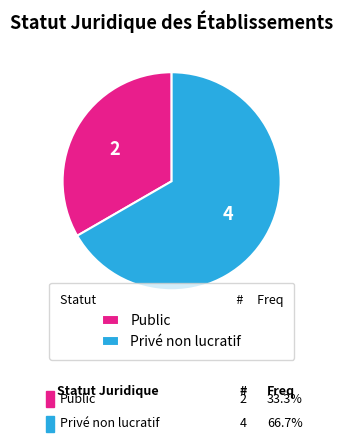

Which has a higher value, Privé non lucratif or Public?

Privé non lucratif